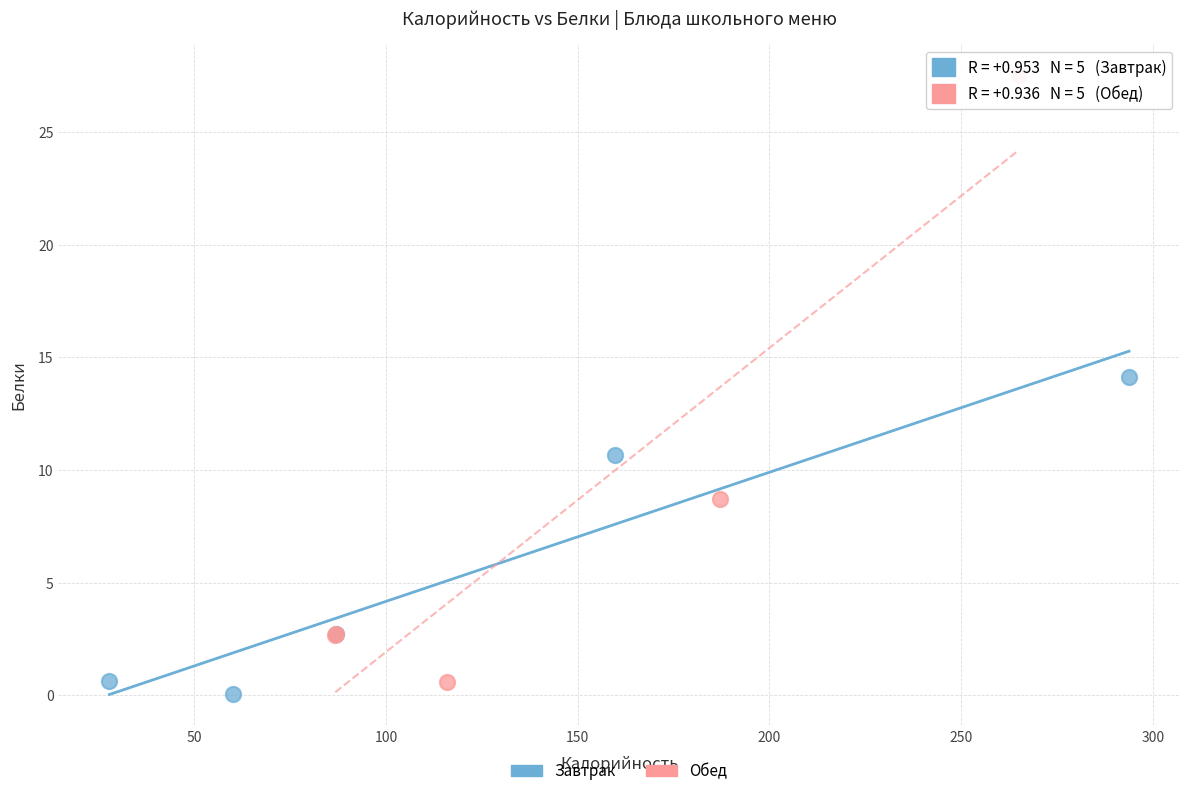

Which series reaches the maximum Y coordinate?

Обед